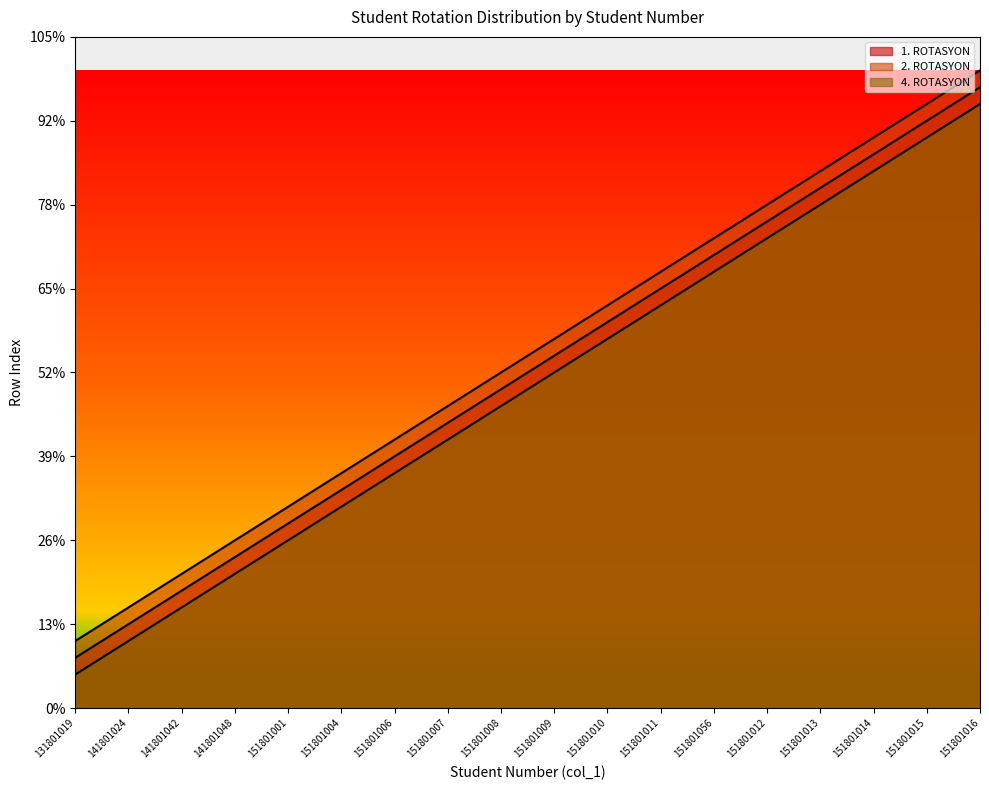

What is the spread (max minus min) of values at 151801016?

2